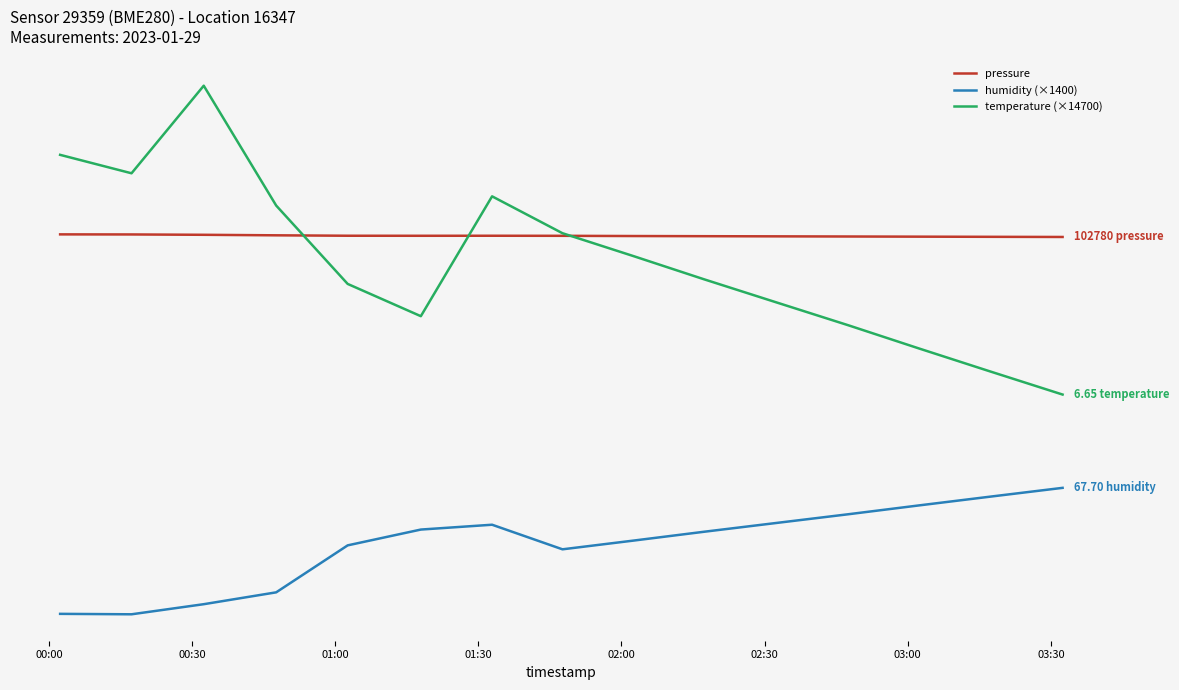

What are all the series names shown in the legend?

pressure, humidity (×1400), temperature (×14700)